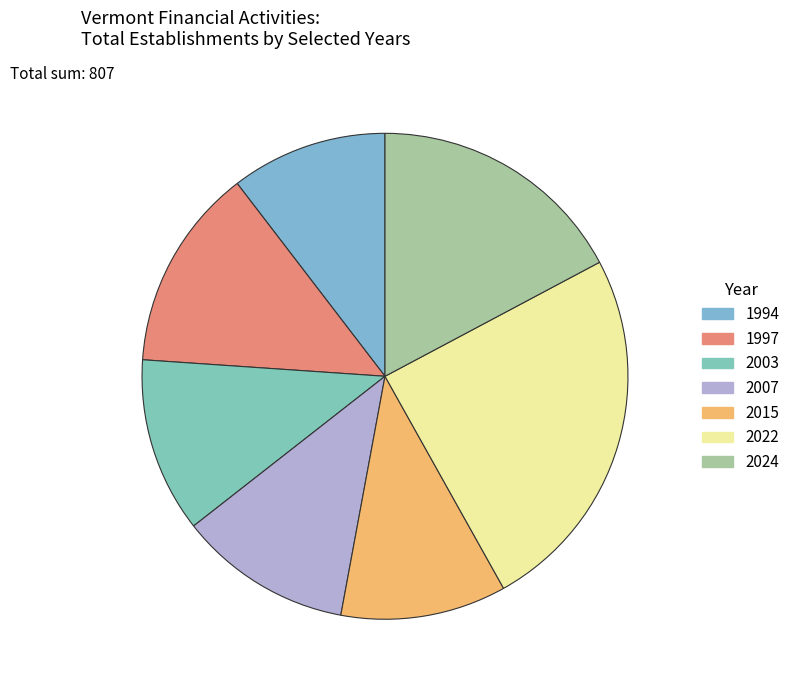

Count the number of slices in the pie.

7